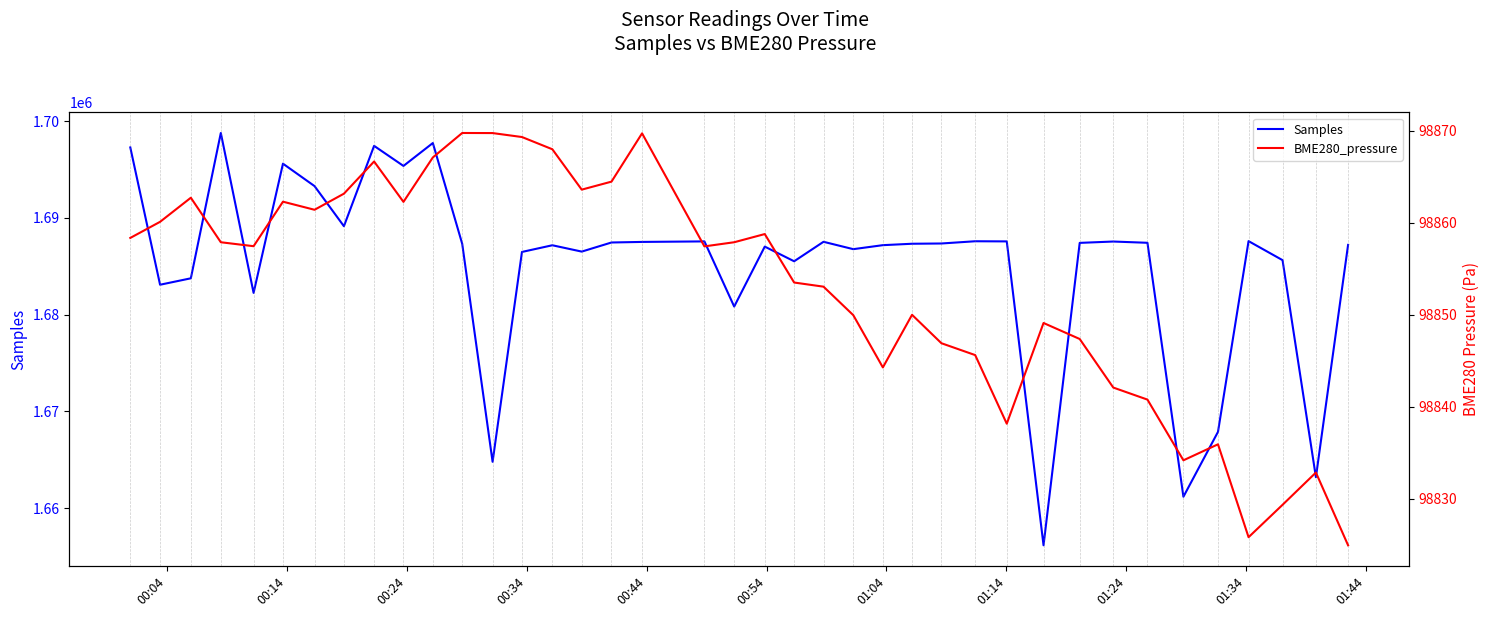

Reading left to right, what are all the values shown in this chart?

Samples: 1697280.0	1683093.0	1683757.0	1698771.0	1682249.0	1695600.0	1693283.0	1689139.0	1697440.0	1695367.0	1697732.0	1687317.0	1664800.0	1686480.0	1687171.0	1686516.0	1687457.0	1687516.0	1687570.0	1680838.0	1687032.0	1685517.0	1687529.0	1686768.0	1687181.0	1687327.0	1687354.0	1687585.0	1687570.0	1656174.0	1687417.0	1687556.0	1687426.0	1661191.0	1667892.0	1687598.0	1685633.0	1663208.0	1687209.0
BME280_pressure: 98858.4	98860.1	98862.7	98857.9	98857.5	98862.3	98861.4	98863.2	98866.7	98862.3	98867.1	98869.8	98869.8	98869.3	98868.0	98863.6	98864.5	98869.7	98857.4	98857.9	98858.8	98853.5	98853.1	98850.0	98844.3	98850.0	98846.9	98845.6	98838.2	98849.1	98847.4	98842.1	98840.8	98834.2	98835.9	98825.8	98829.3	98832.9	98824.9